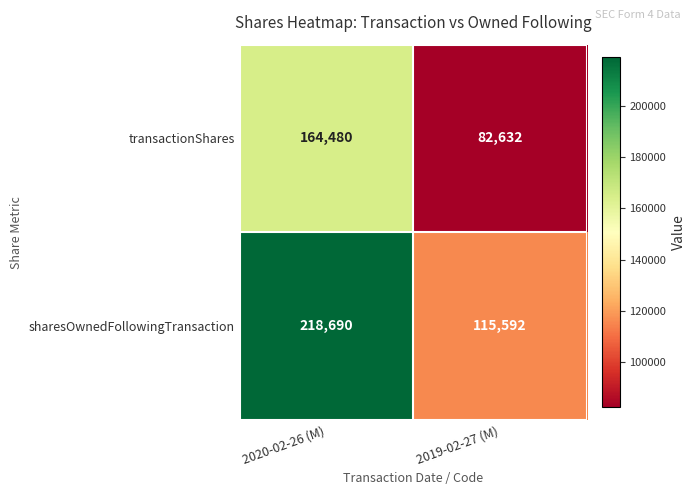

Which category has the lowest value in the transactionShares series?

2019-02-27 (M)